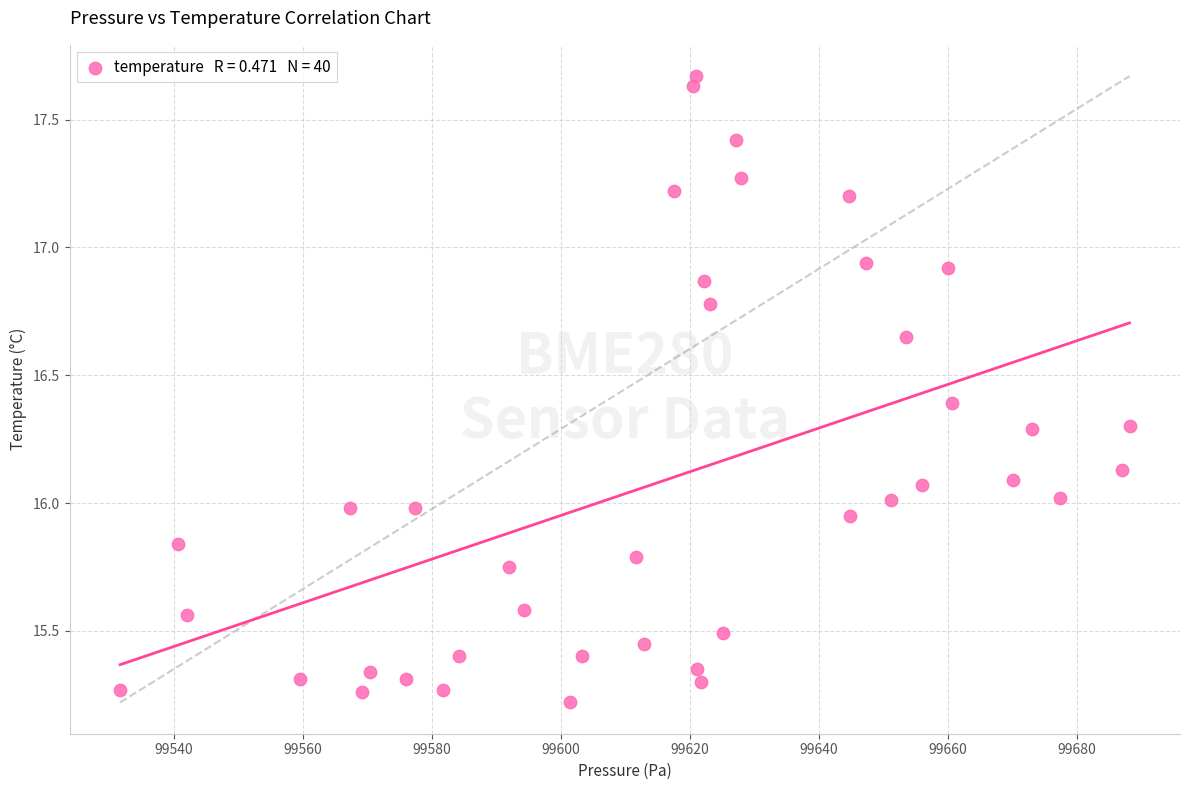

What is the range of X values (max minus min)?

156.4